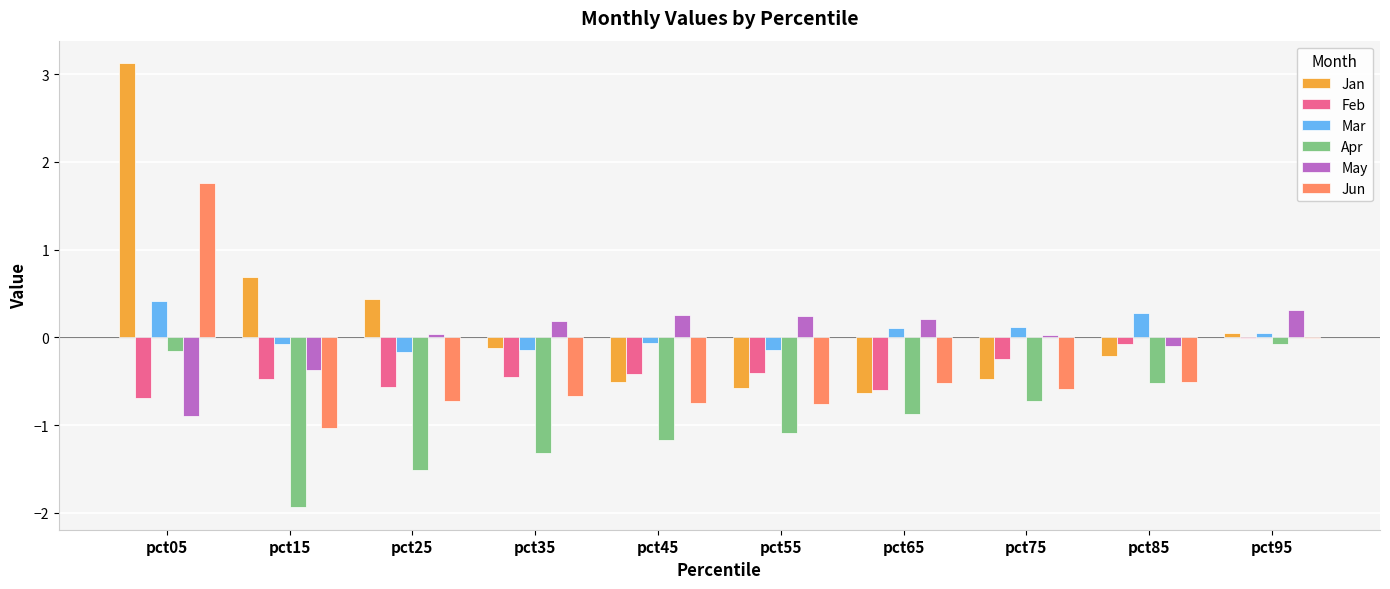

What is the approximate value of Jan at pct05?

3.1